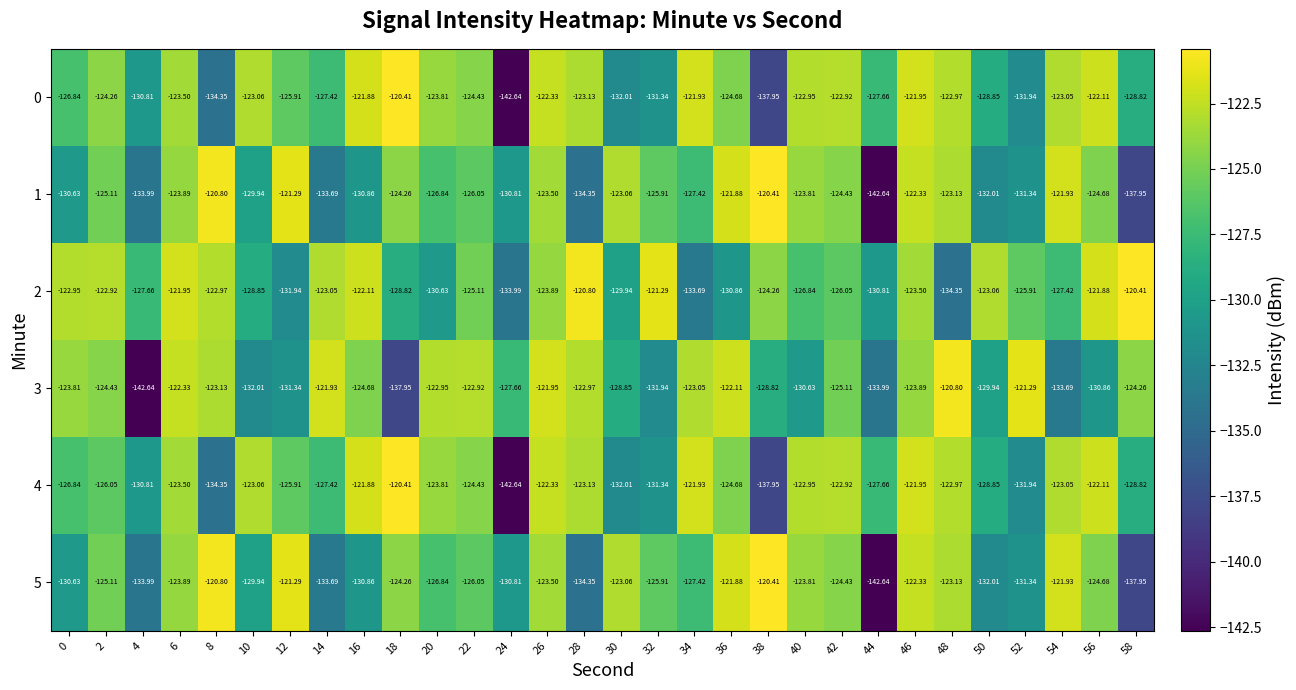

How many data points does each series have?

30